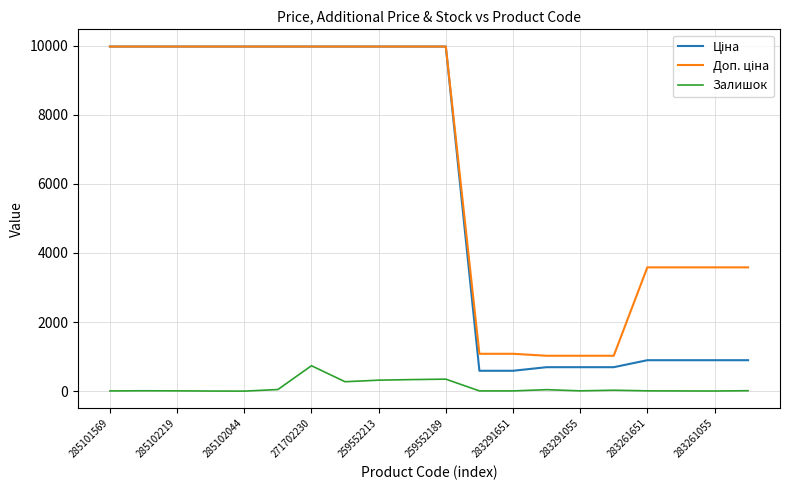

What is the difference between the second highest and minimum values in the Залишок series?

347.0